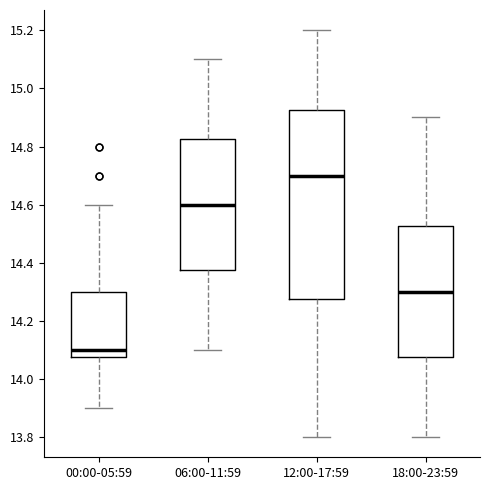

Which box is the tallest, from its lower edge to its upper edge?

12:00-17:59